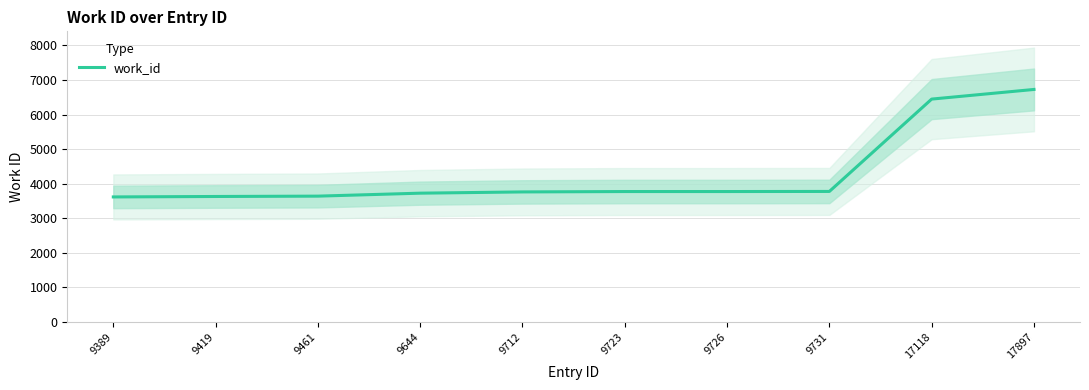

How many data points are less than 3772?

5